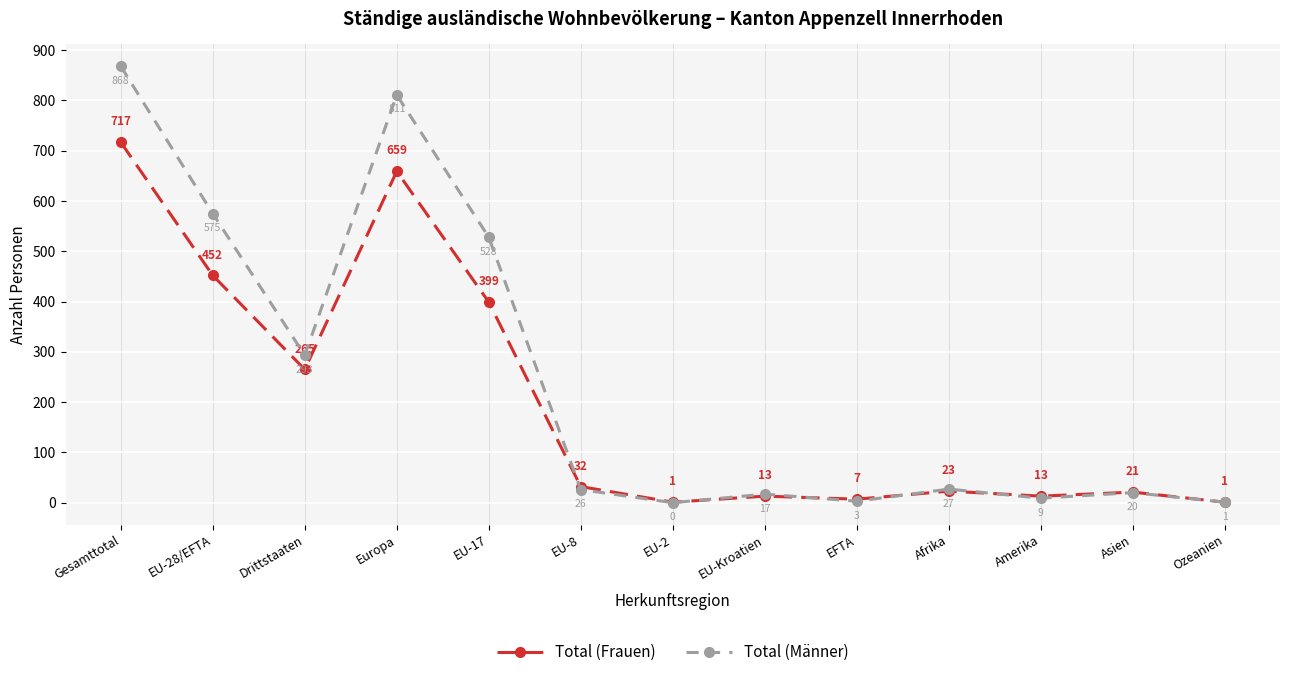

Count the number of categories in the chart.

13